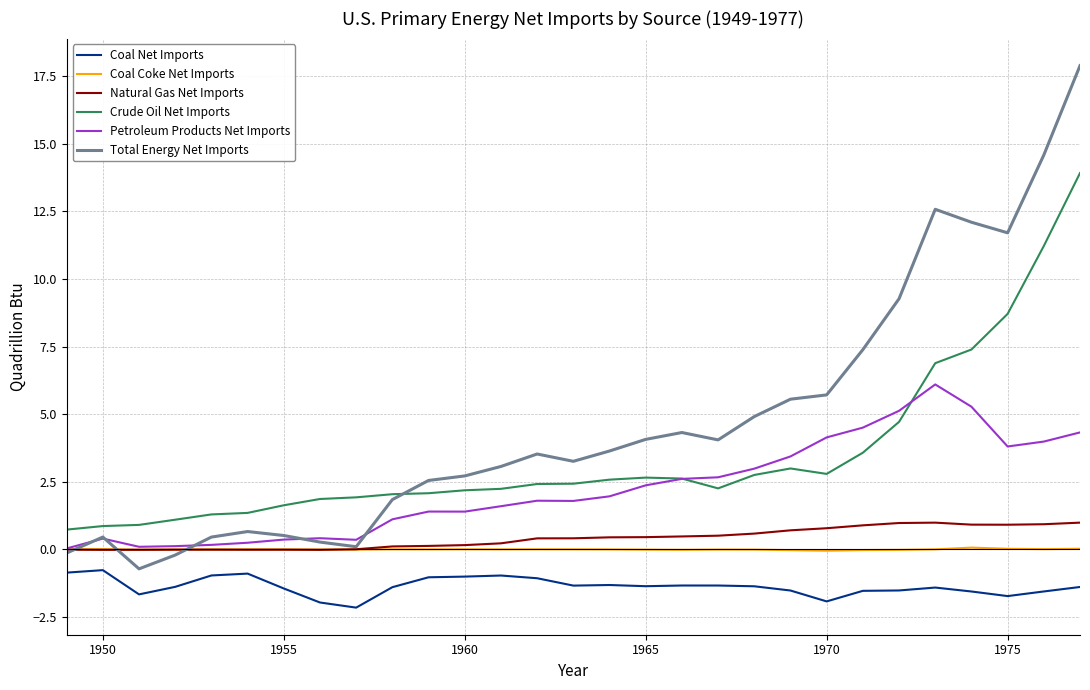

True or false: Crude Oil Net Imports and Coal Coke Net Imports intersect in this chart.

False